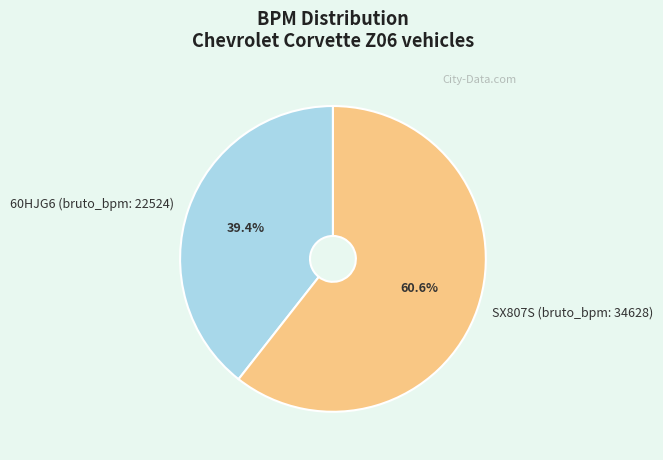

Between SX807S (bruto_bpm: 34628) and 60HJG6 (bruto_bpm: 22524), which is larger?

SX807S (bruto_bpm: 34628)